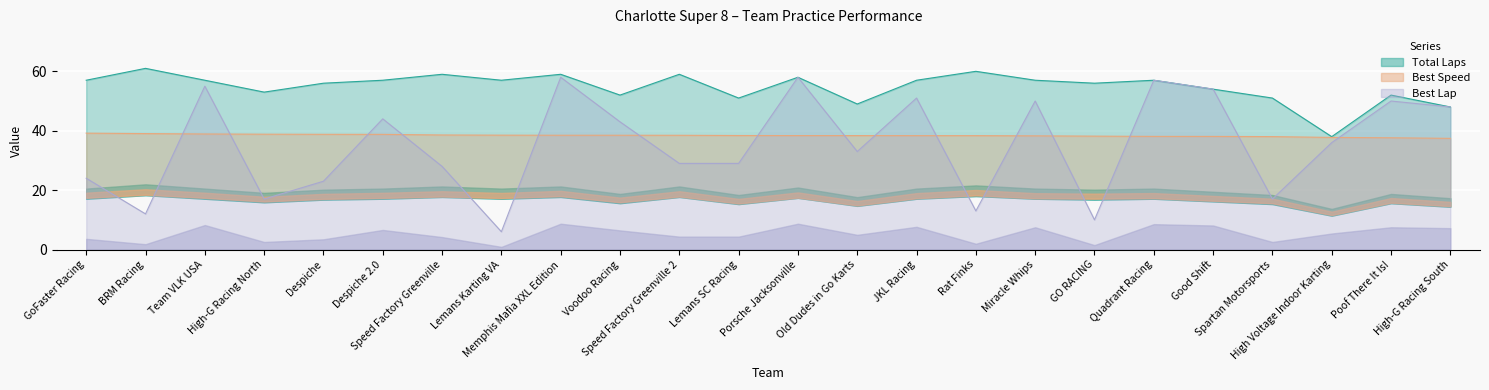

What is the difference between the maximum and minimum values in the Best Lap series?

52.0